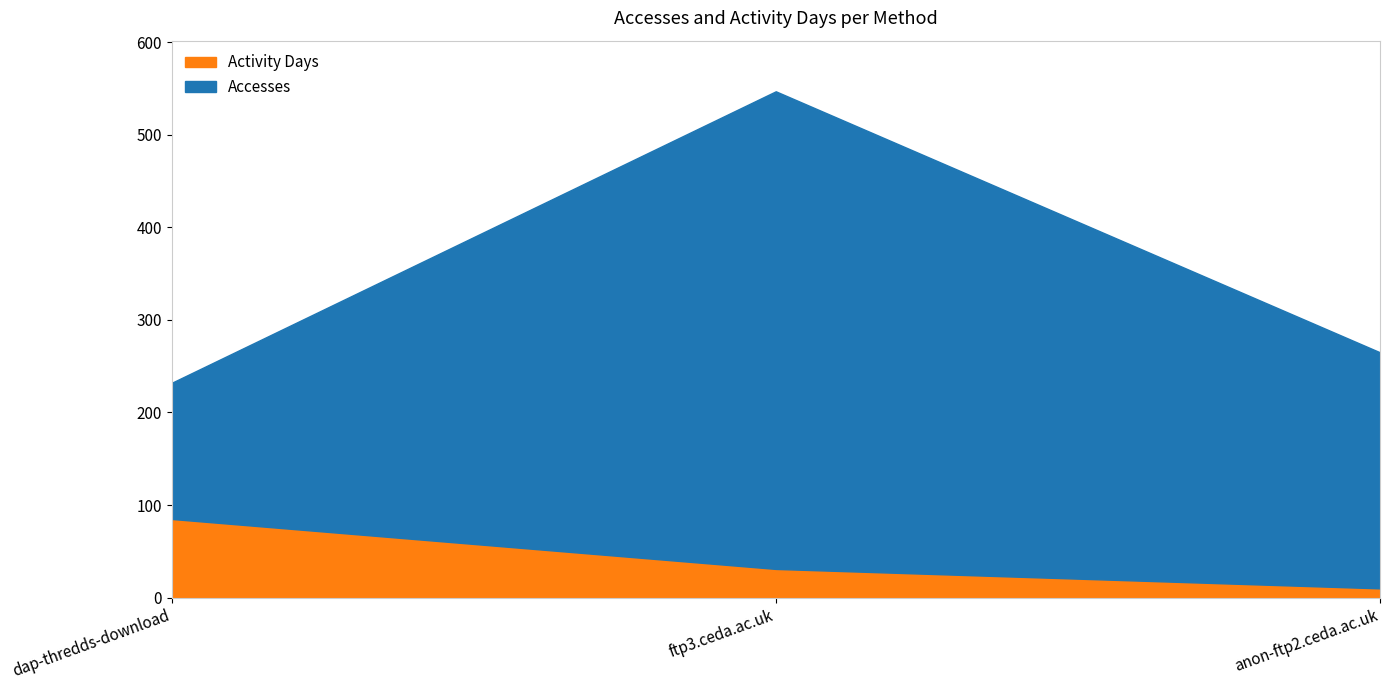

List the labels in order of Accesses value, largest first.

ftp3.ceda.ac.uk, anon-ftp2.ceda.ac.uk, dap-thredds-download